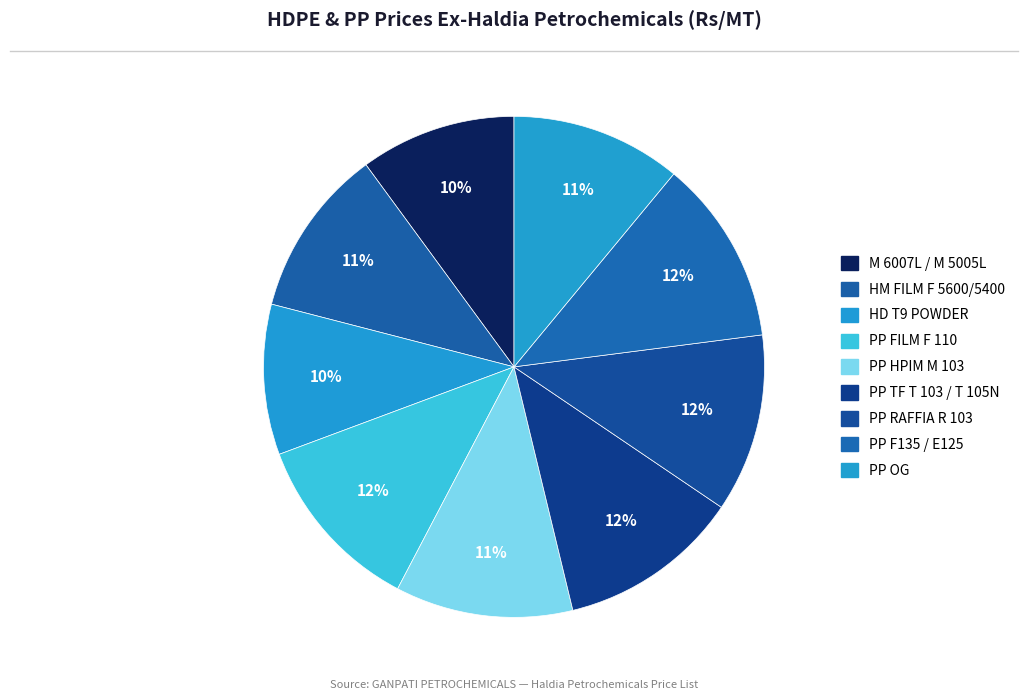

Rank the categories by value from highest to lowest.

PP F135 / E125, PP TF T 103 / T 105N, PP FILM F 110, PP RAFFIA R 103, PP HPIM M 103, PP OG, HM FILM F 5600/5400, M 6007L / M 5005L, HD T9 POWDER